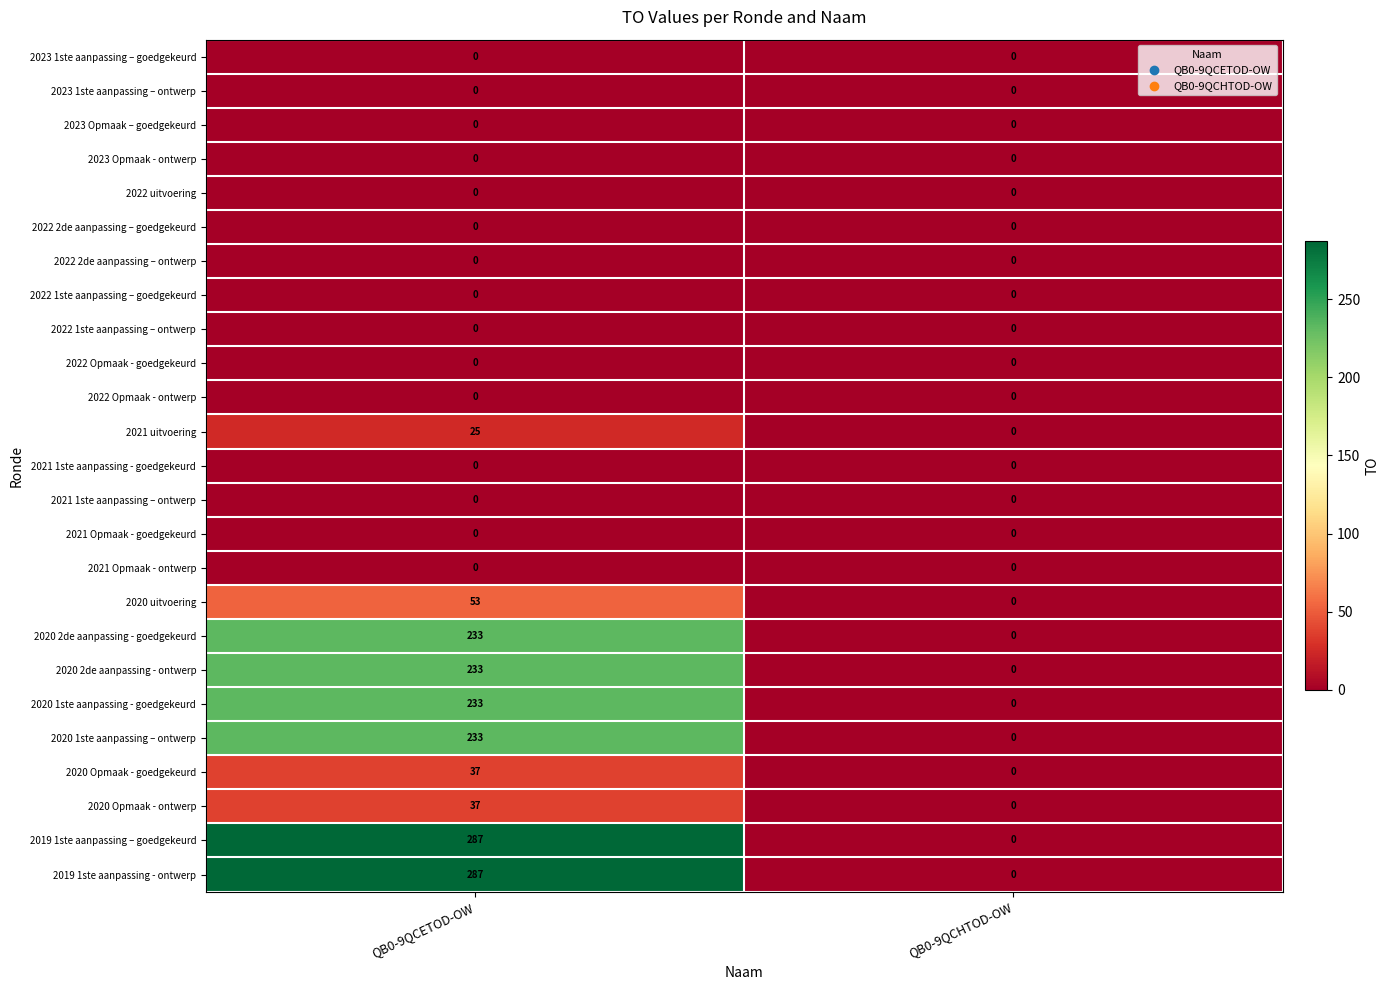

What is the greatest value displayed?

287